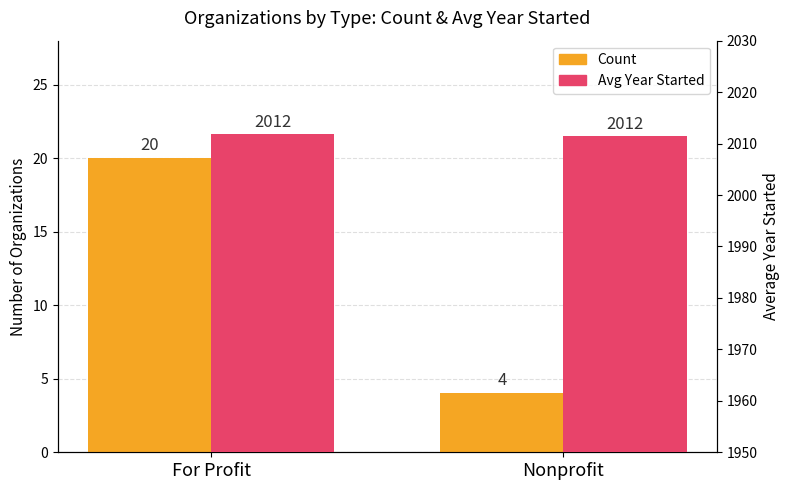

What position from the left is Nonprofit?

2